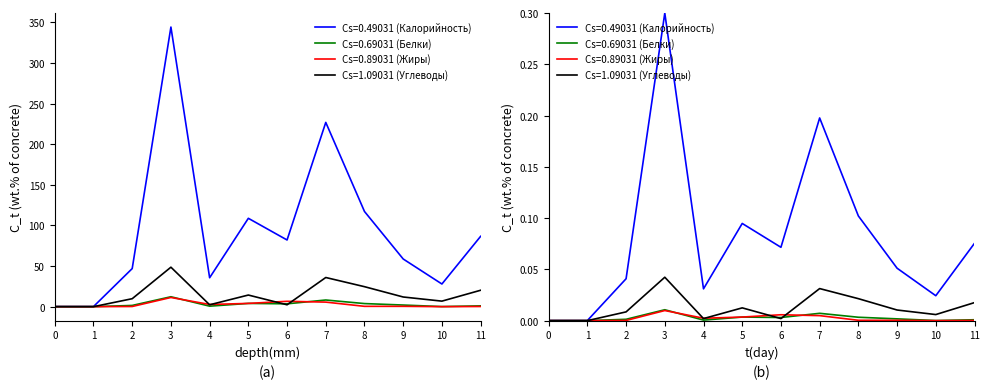

Does the chart have visible grid lines?

No